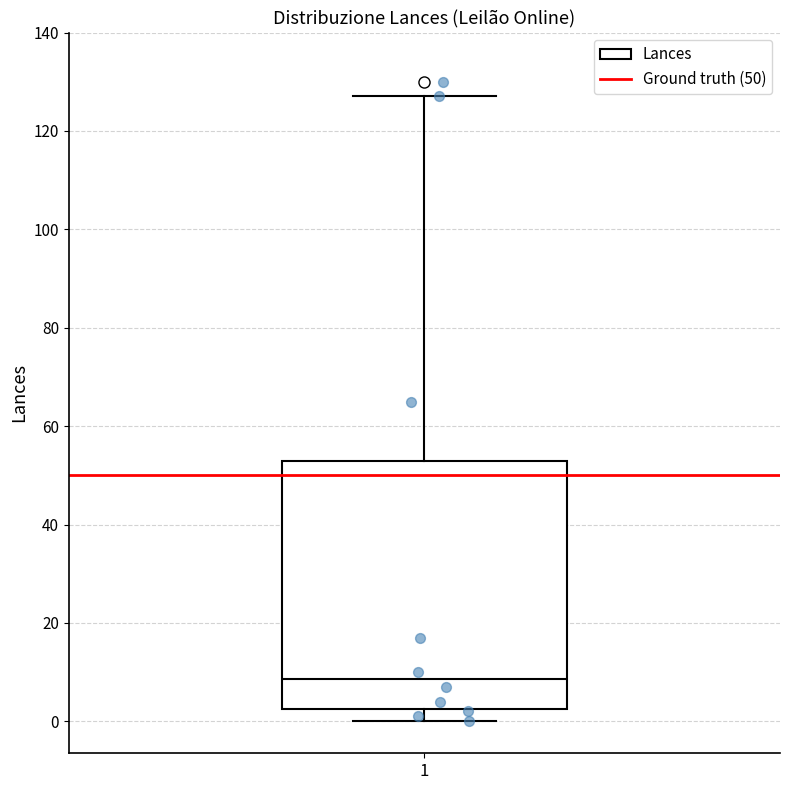

Read this box plot against the y-axis: the position of the median line, the range covered by the box, and the ends of both whiskers. The values are not printed on the chart, so give them approximately, as read against the axis.

median 8, box 2 to 54, whiskers 0 to 128